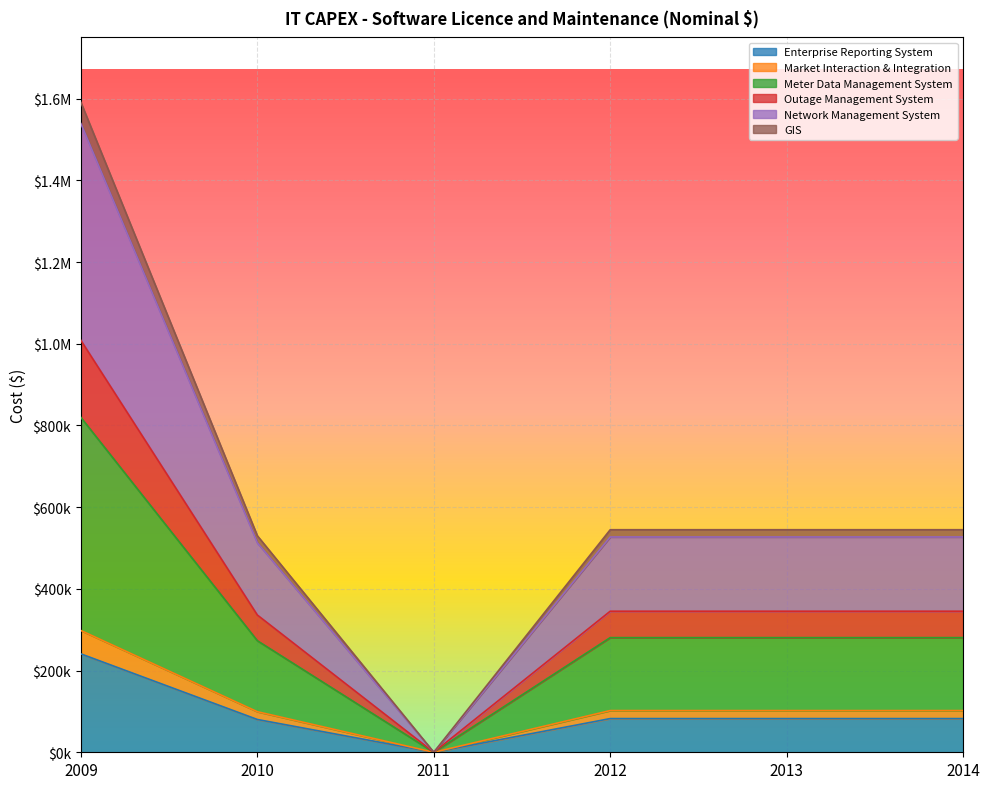

What are all the series names shown in the legend?

Enterprise Reporting System, Market Interaction & Integration, Meter Data Management System, Outage Management System, Network Management System, GIS